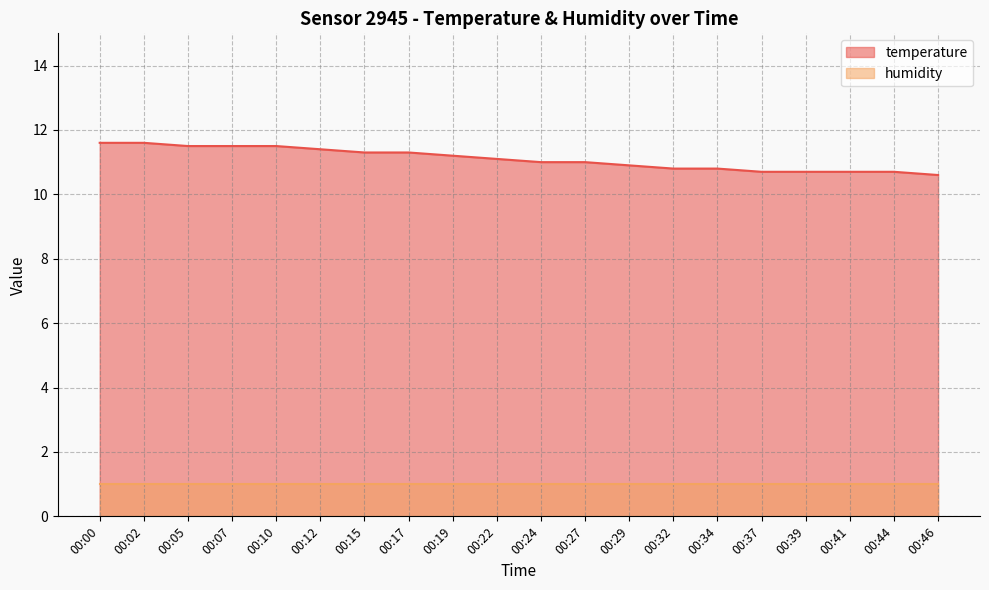

Is it true that the value at 00:39 is 10.7?

True